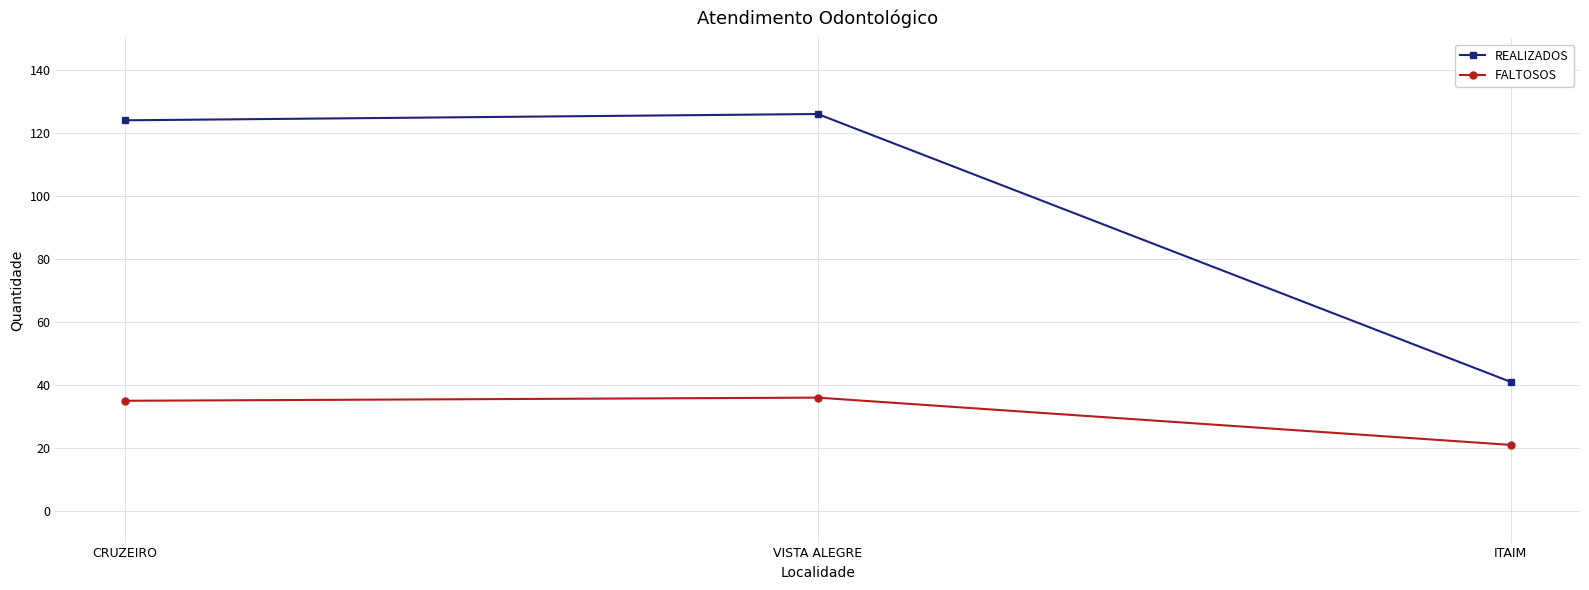

At VISTA ALEGRE, list the series in order from largest to smallest.

REALIZADOS, FALTOSOS